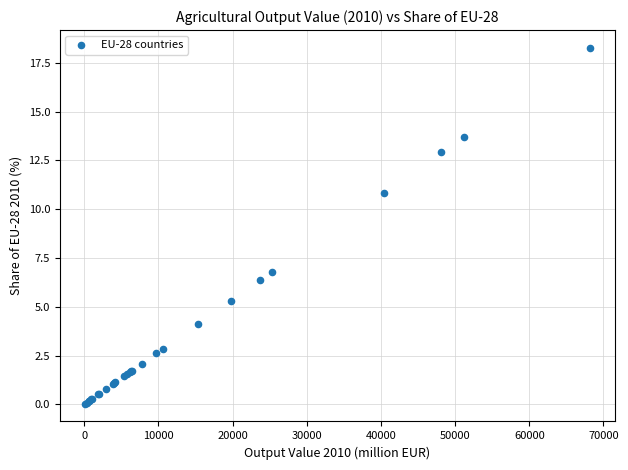

What Y value in the scatter plot is closest to 9?

10.8